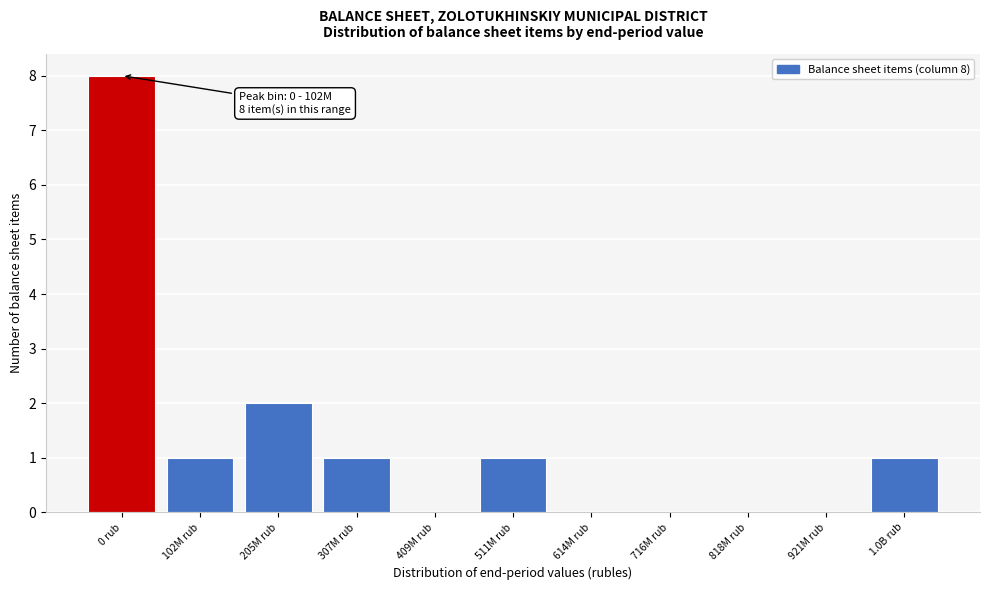

Reading left to right, transcribe all the data shown in this chart.

0 rub=8	102M rub=1	205M rub=2	307M rub=1	409M rub=0	511M rub=1	614M rub=0	716M rub=0	818M rub=0	921M rub=0	1.0B rub=1